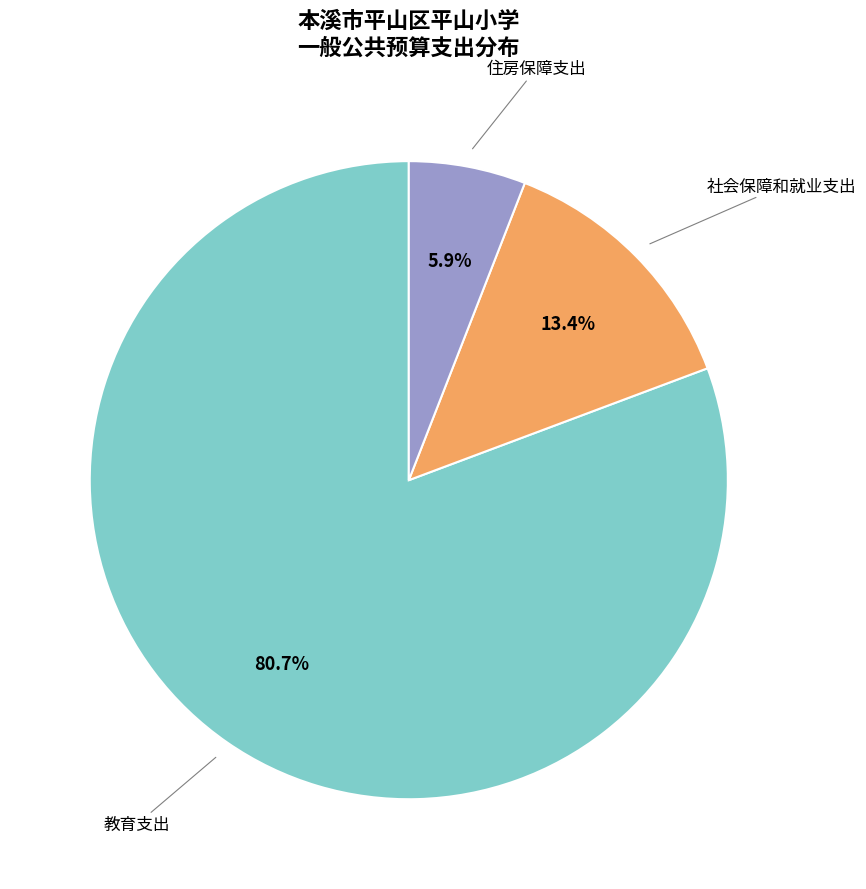

Is there any slice that represents more than half of the pie?

Yes